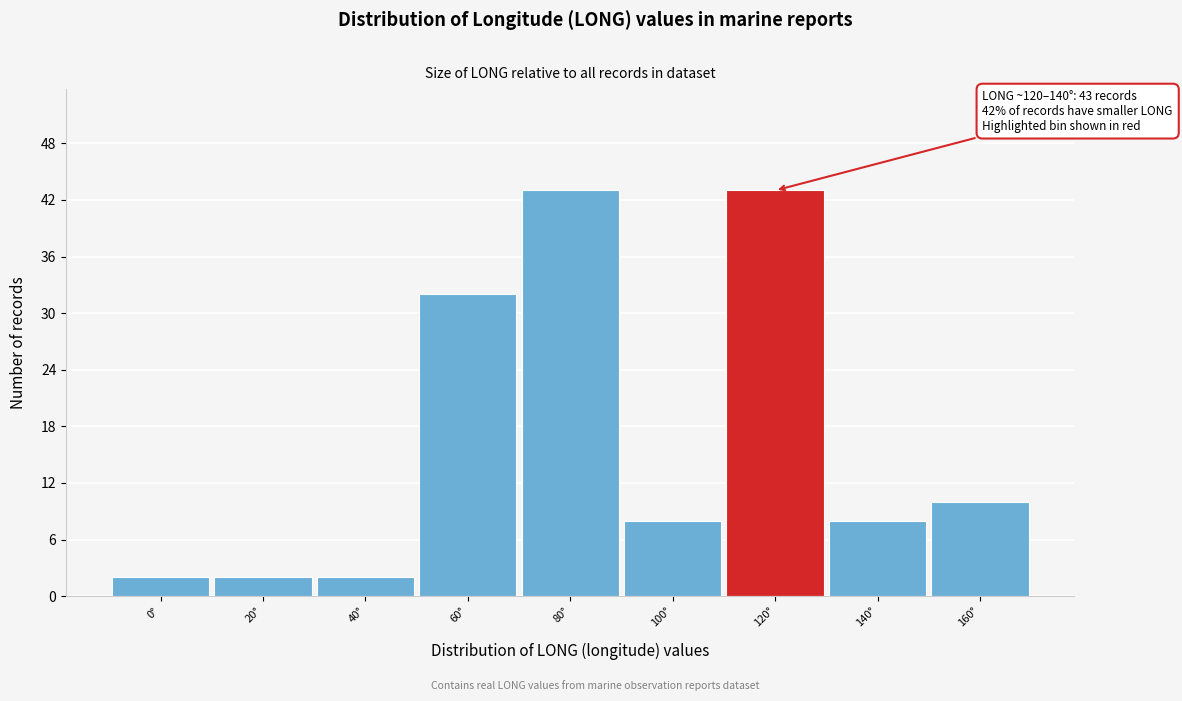

Reading left to right, list all the values displayed in this chart.

0°=2	20°=2	40°=2	60°=32	80°=43	100°=8	120°=43	140°=8	160°=10